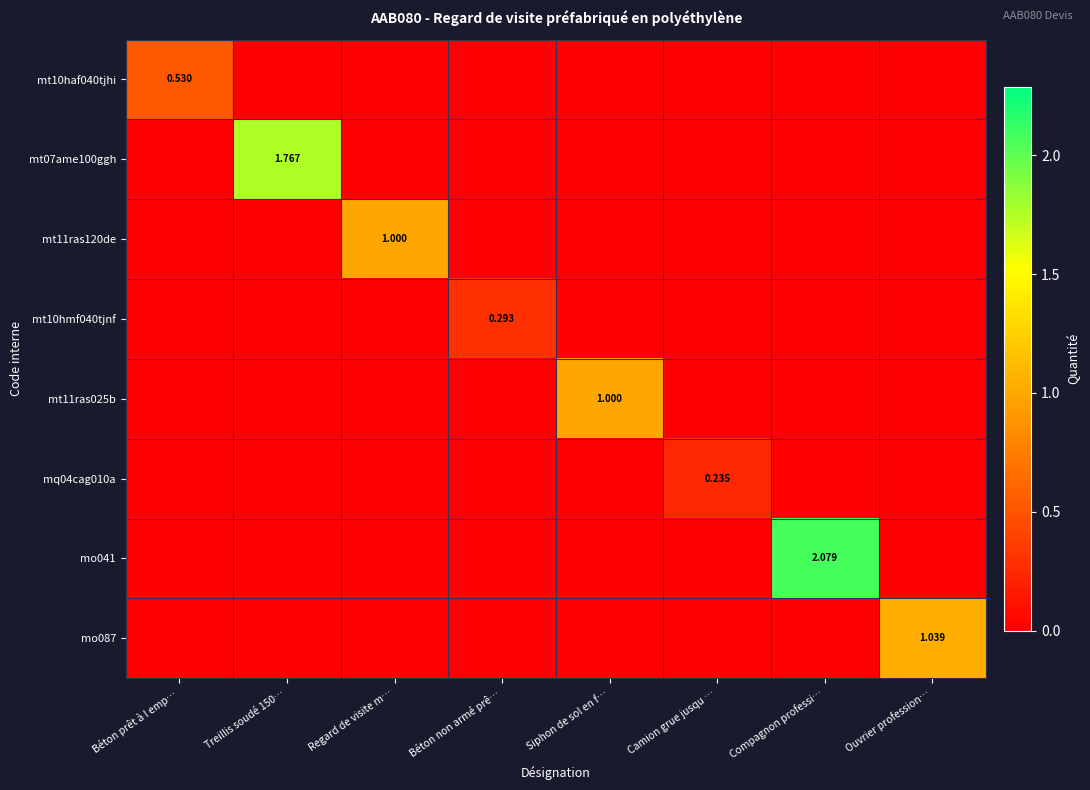

Which label corresponds to the largest value in the chart?

Compagnon professi…